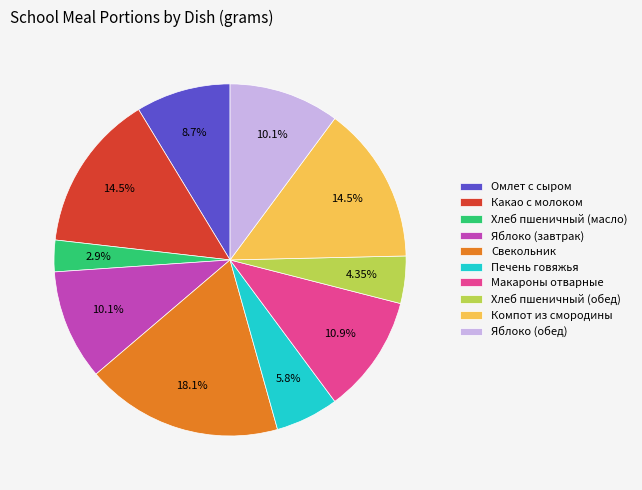

To the nearest percent, what is the average slice percentage?

10%